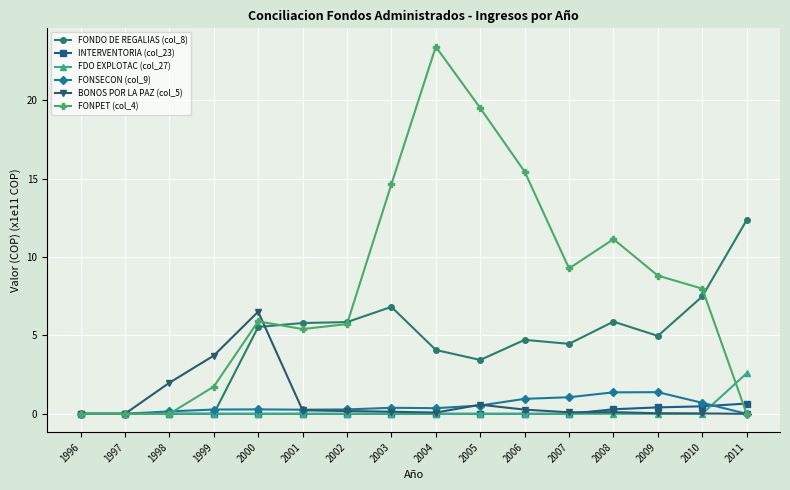

What is the average value of the FONSECON (col_9) series?

0.5